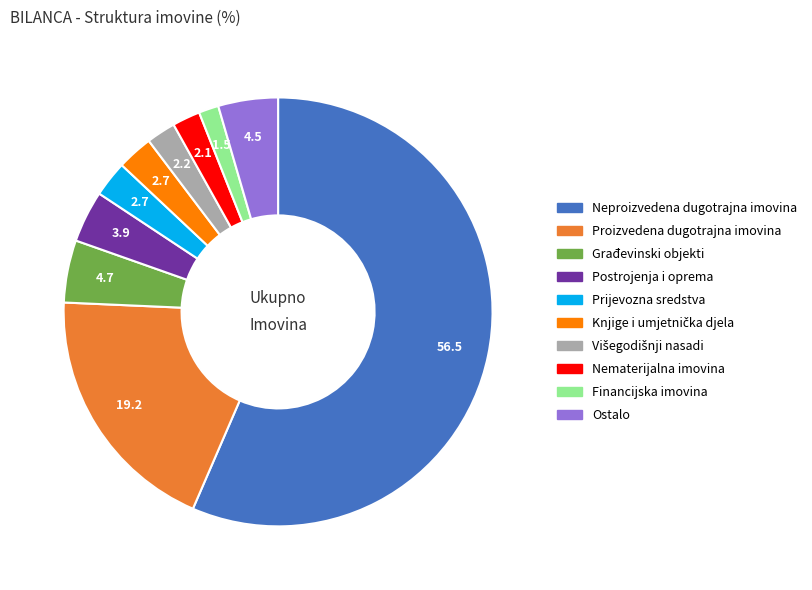

What is the largest slice in the pie chart?

Neproizvedena dugotrajna imovina